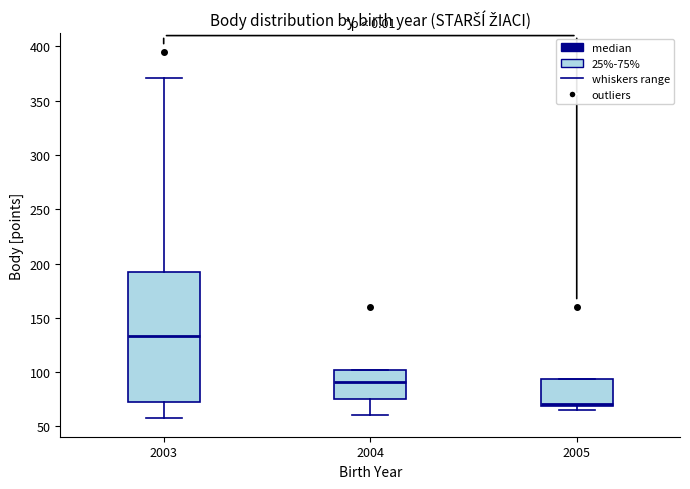

Reading left to right, transcribe this box plot: for each box, give where its median line is, the range the box spans, and where its two whiskers end, as read against the y-axis. The values are not printed on the chart, so give them approximately, as read against the axis.

2003: median 135, box 75 to 195, whiskers 55 to 370
2004: median 90, box 75 to 100, whiskers 60 to 100
2005: median 70 (just above the box's lower edge), box 70 to 95, whiskers 65 to 95